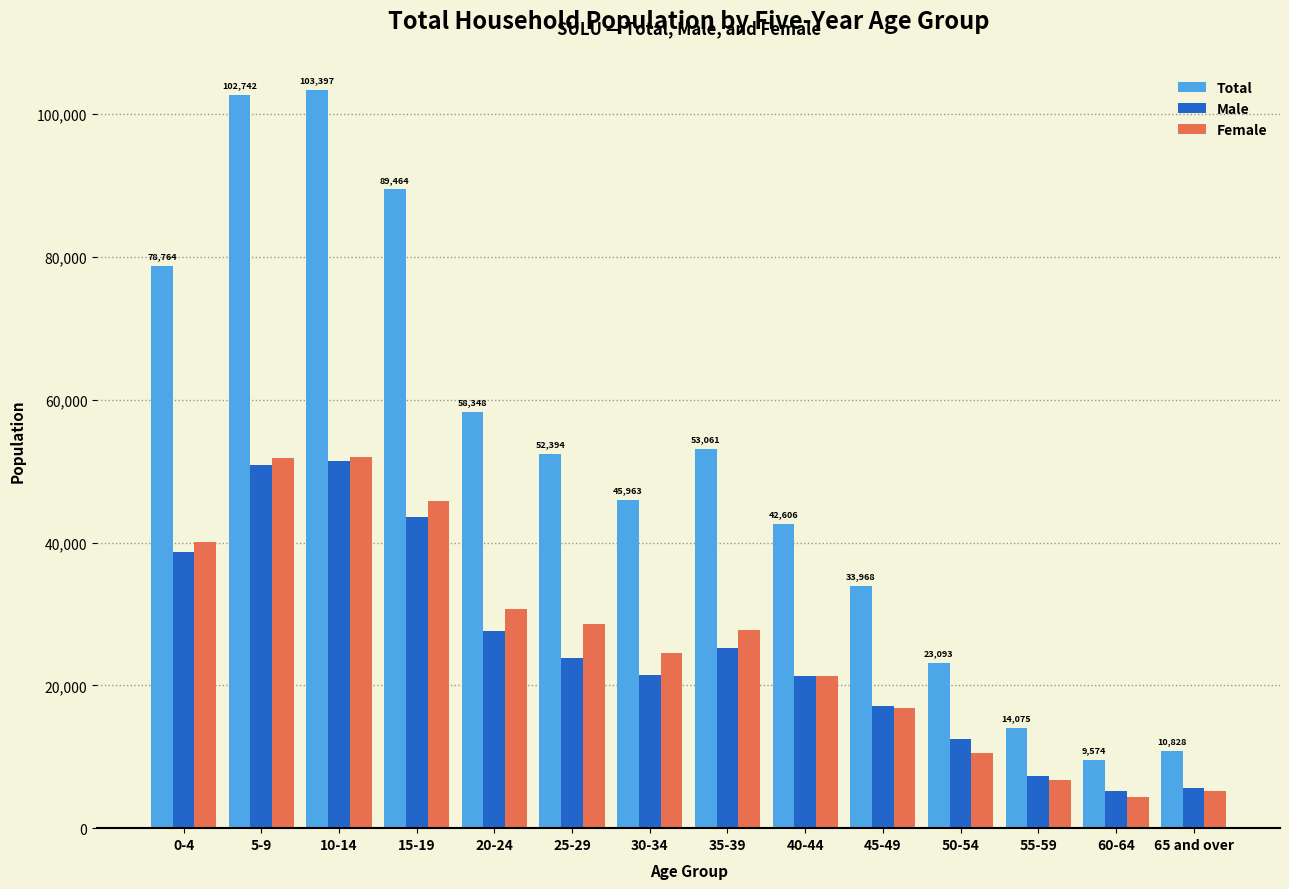

What is the smallest value displayed?

4377